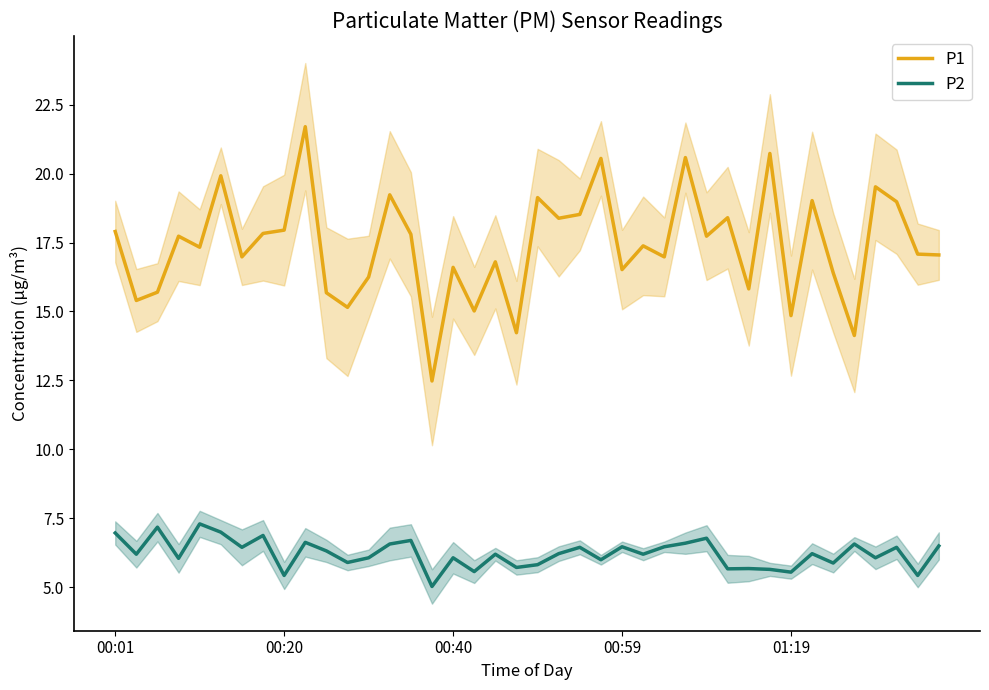

What is the smallest value displayed?

5.0